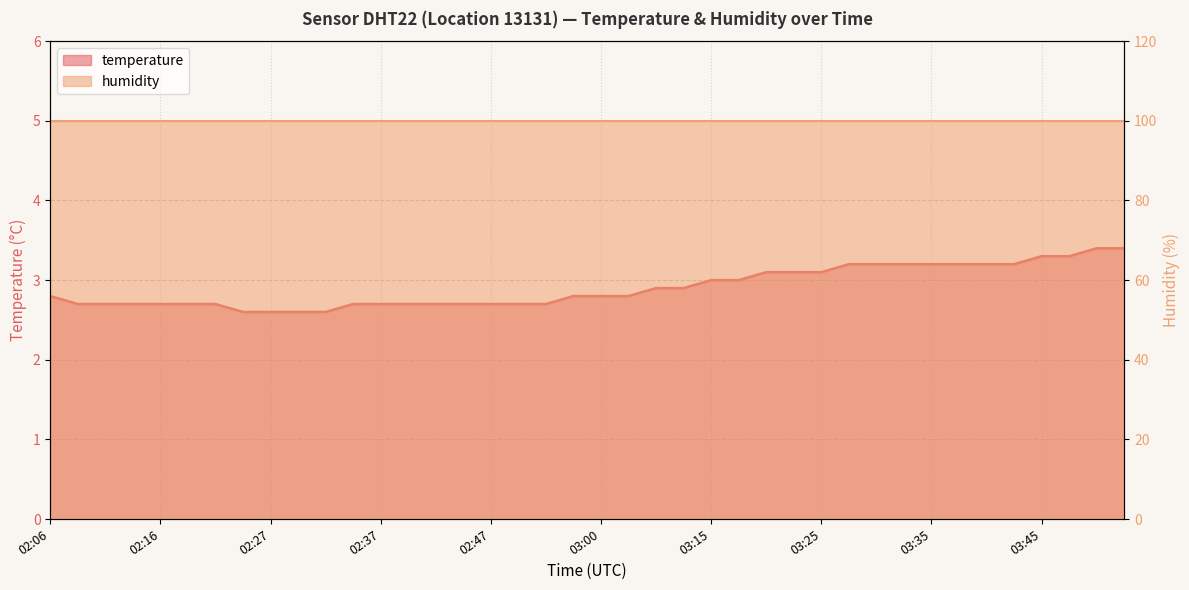

Does the chart have visible grid lines?

Yes